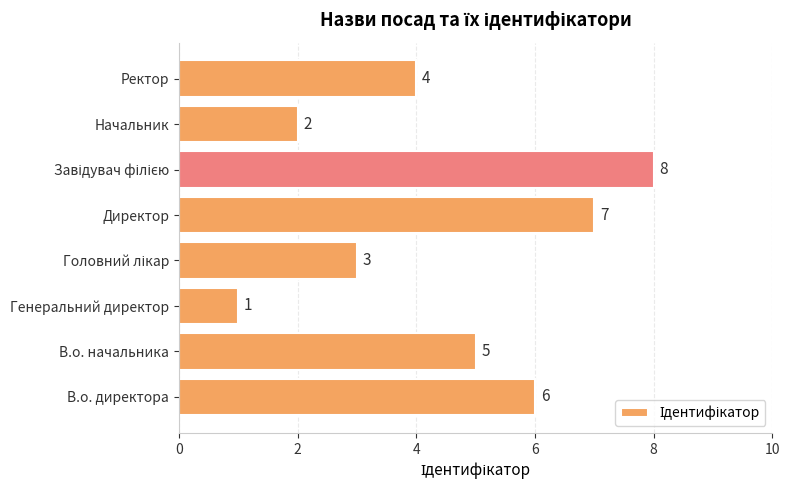

Are the bars horizontal?

Yes